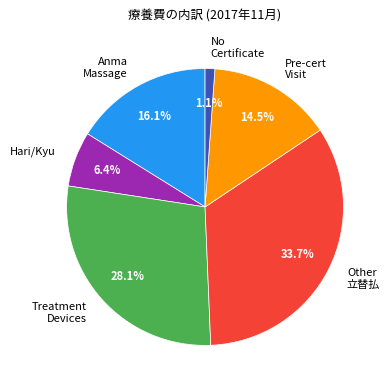

Which category has the smallest portion of the pie?

No Certificate